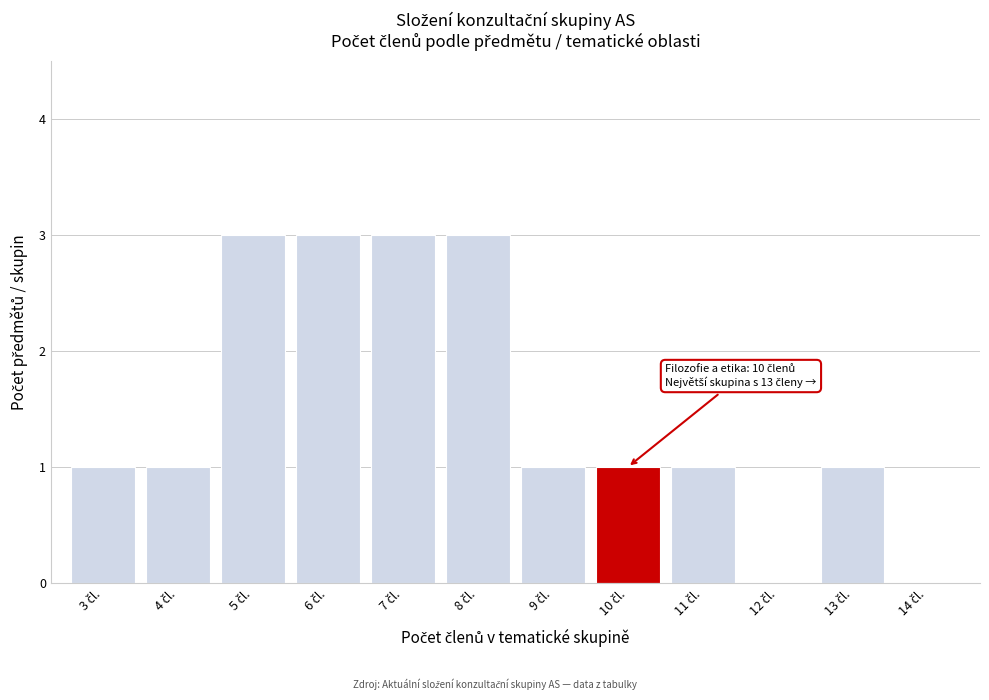

Are the bars horizontal?

No